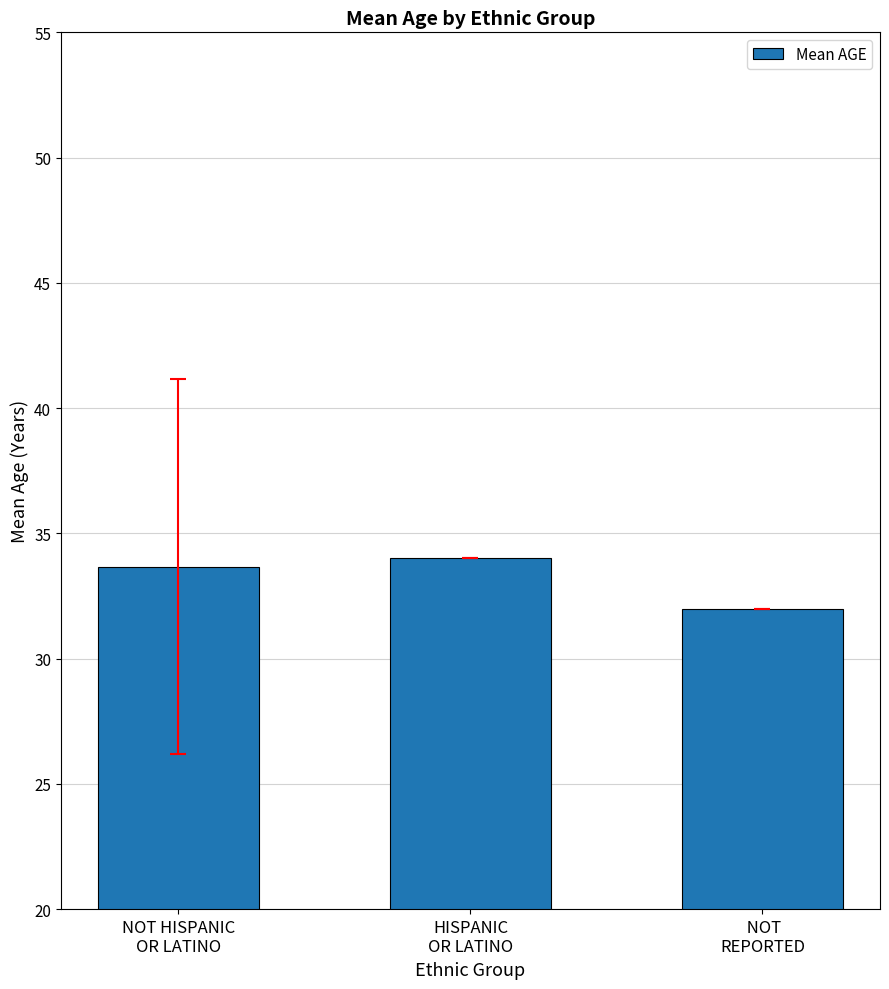

What is the average value?

33.2